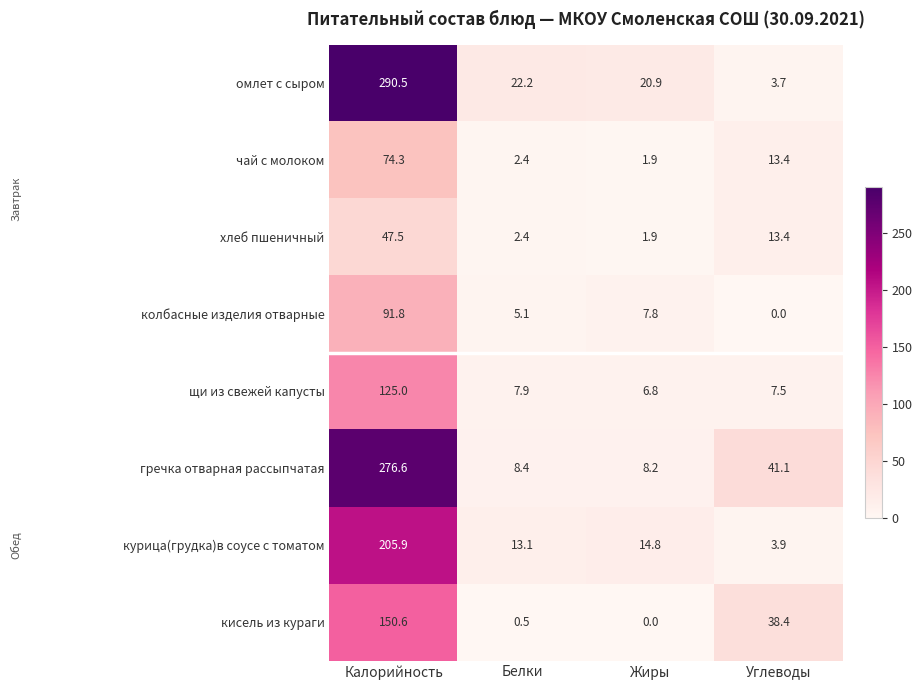

The курица(грудка)в соусе с томатом series shows 9.4 at Жиры. True or false?

False